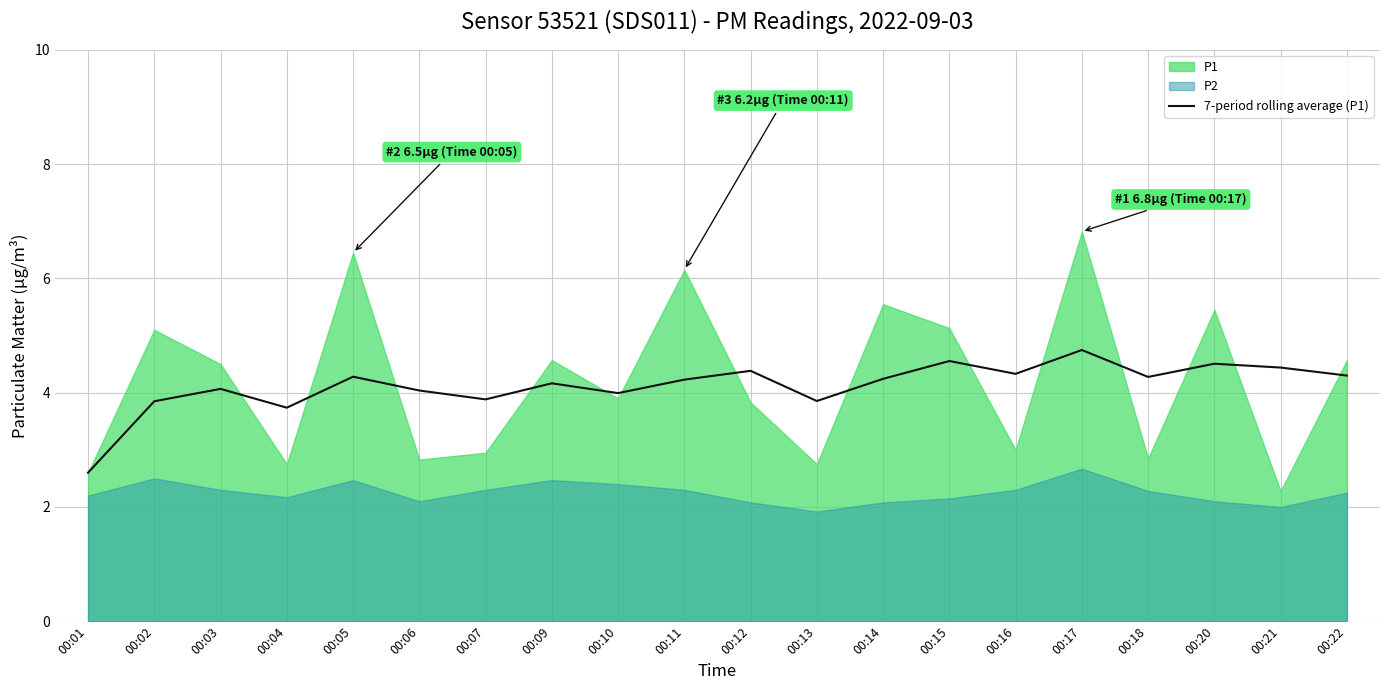

How many lines are shown in the chart?

1